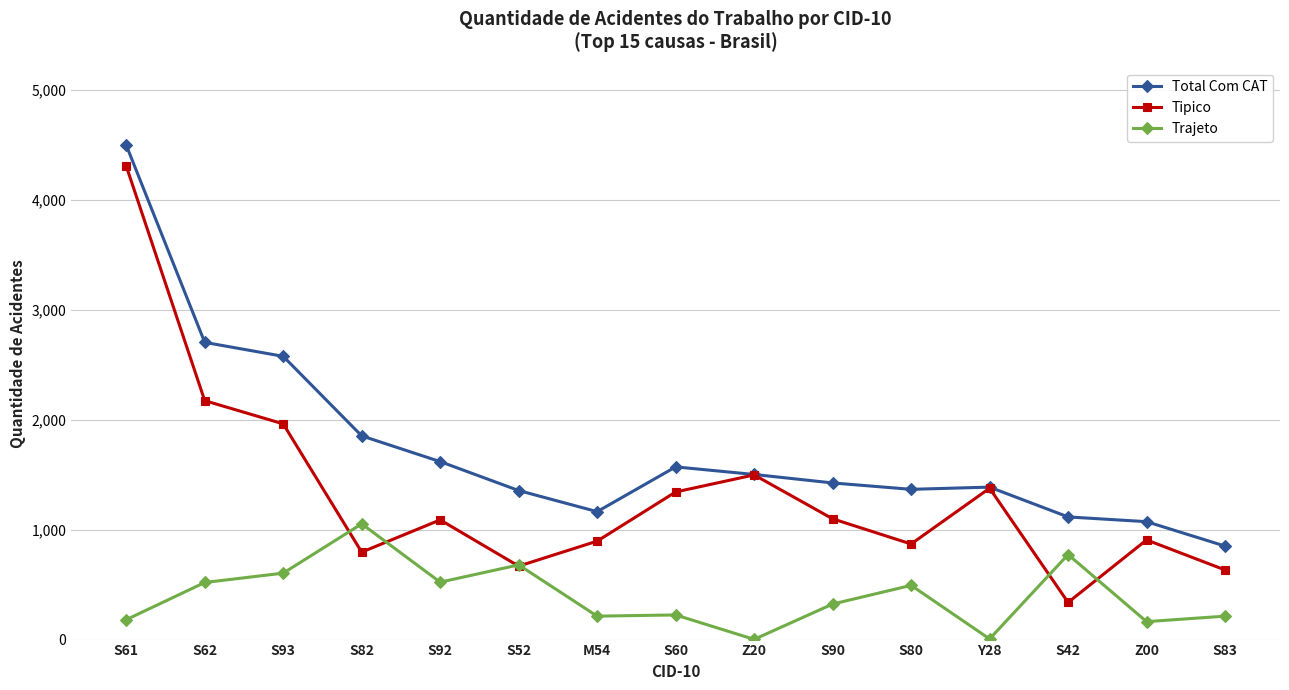

Rank the series by their average value, from lowest to highest.

Trajeto, Tipico, Total Com CAT